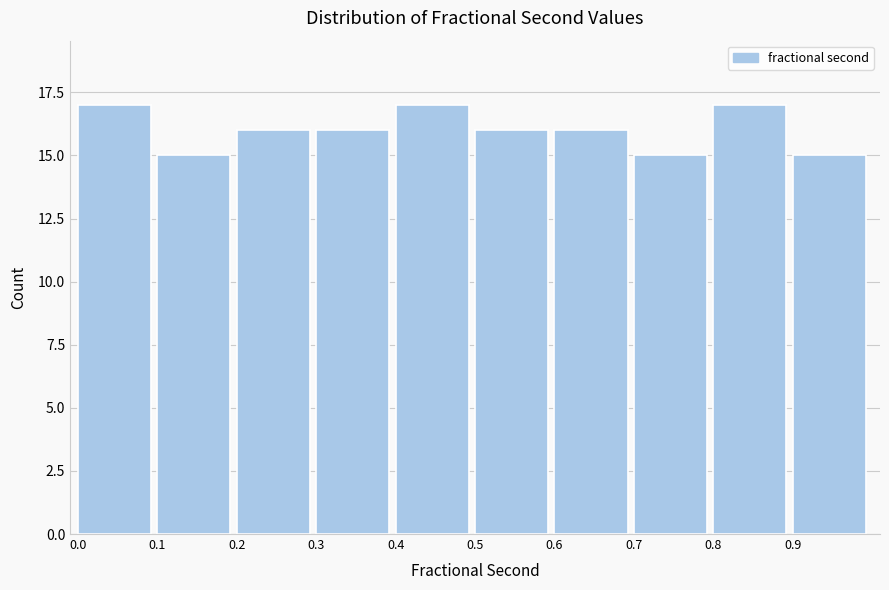

Reading left to right, list every bar in this chart as the range it spans on the x-axis followed by its height. The values are not printed on the chart, so give them approximately, as read against the axis.

0.0 to 0.1: 17
0.1 to 0.2: 15
0.2 to 0.3: 16
0.3 to 0.4: 16
0.4 to 0.5: 17
0.5 to 0.6: 16
0.6 to 0.7: 16
0.7 to 0.8: 15
0.8 to 0.9: 17
0.9 to 1.0: 15